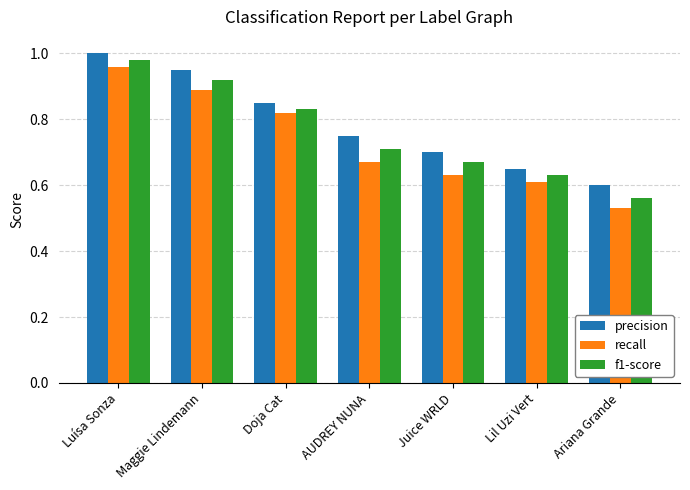

At how many categories does at least one series exceed 0?

7